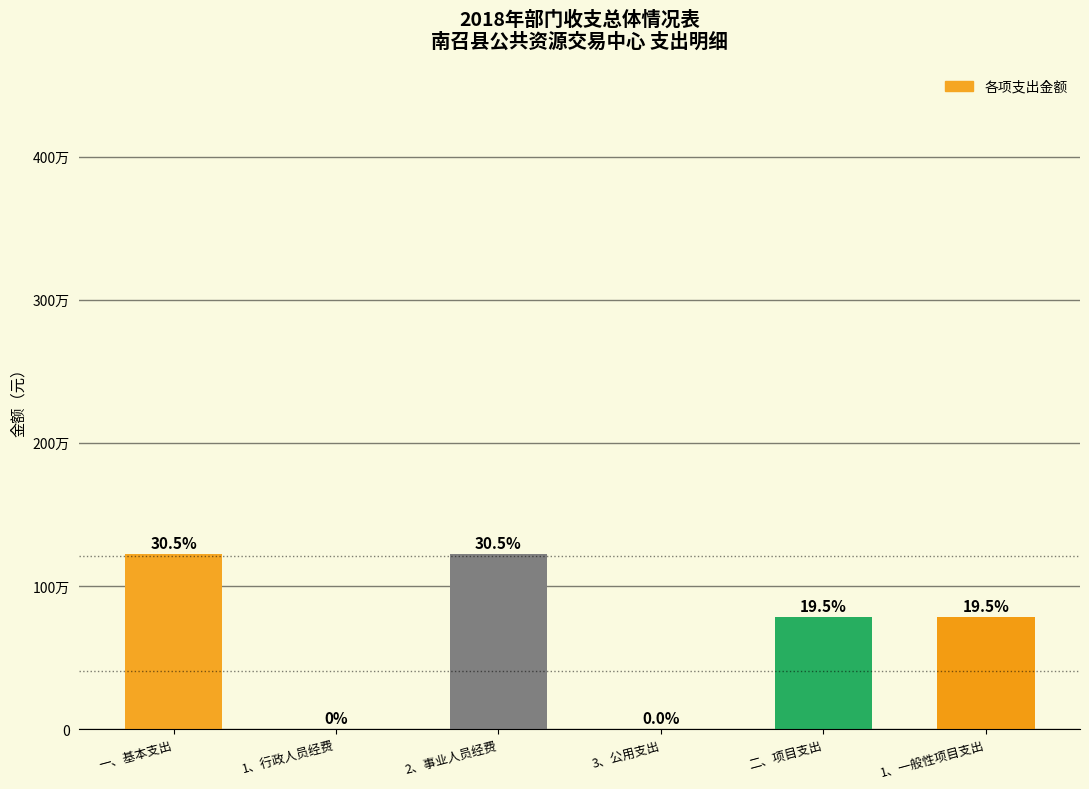

Which has a higher value, 二、项目支出 or 3、公用支出?

二、项目支出